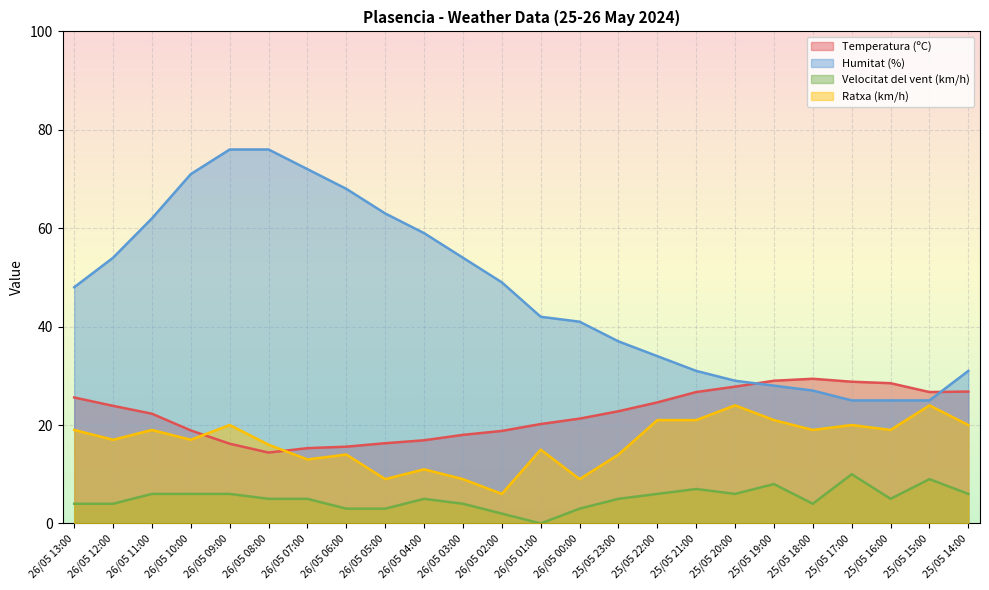

Is it true that Humitat (%) equals 37.0 at 25/05 23:00?

True